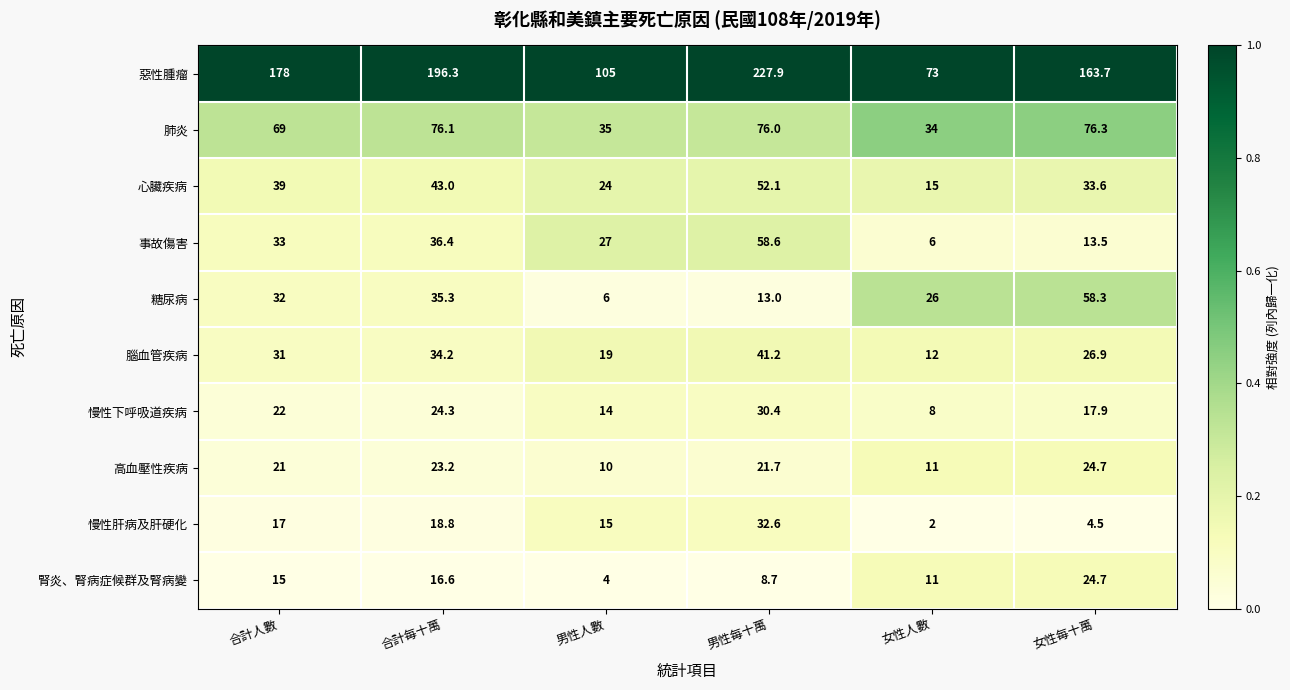

Which category has the highest value in the 慢性肝病及肝硬化 series?

男性每十萬